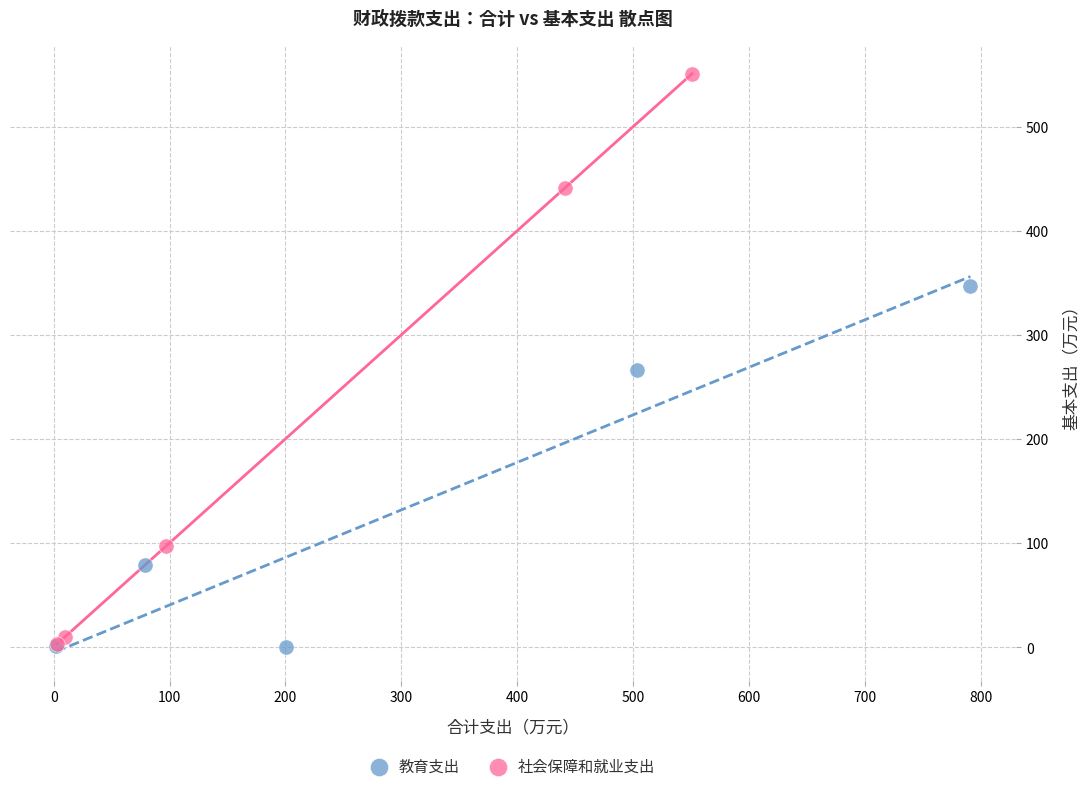

Which series contains the highest Y value?

社会保障和就业支出